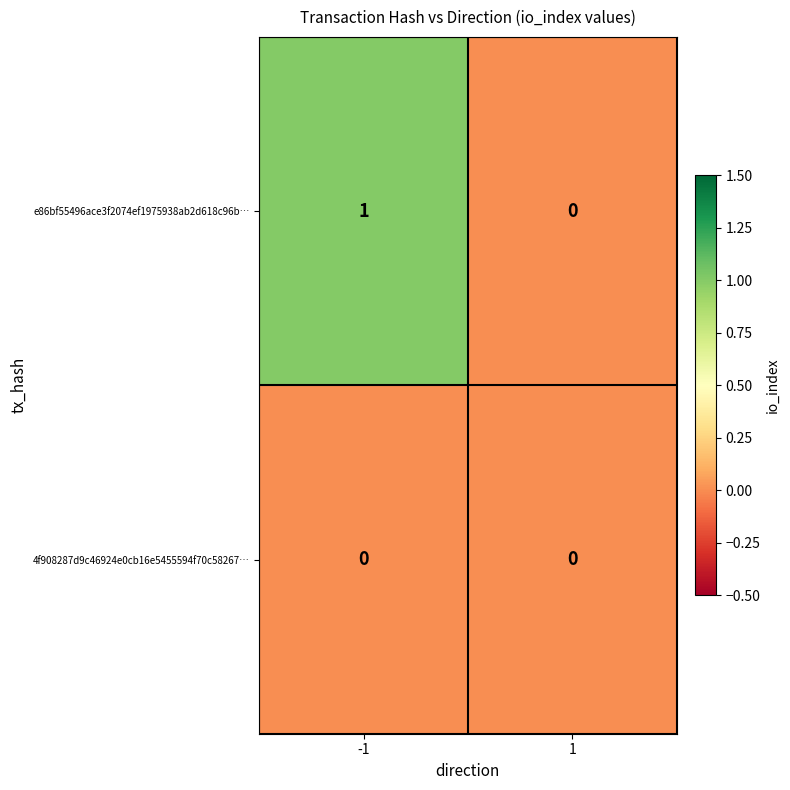

List the series in order of their overall mean, highest first.

e86bf55496ace3f2074ef1975938ab2d618c96b…, 4f908287d9c46924e0cb16e5455594f70c58267…